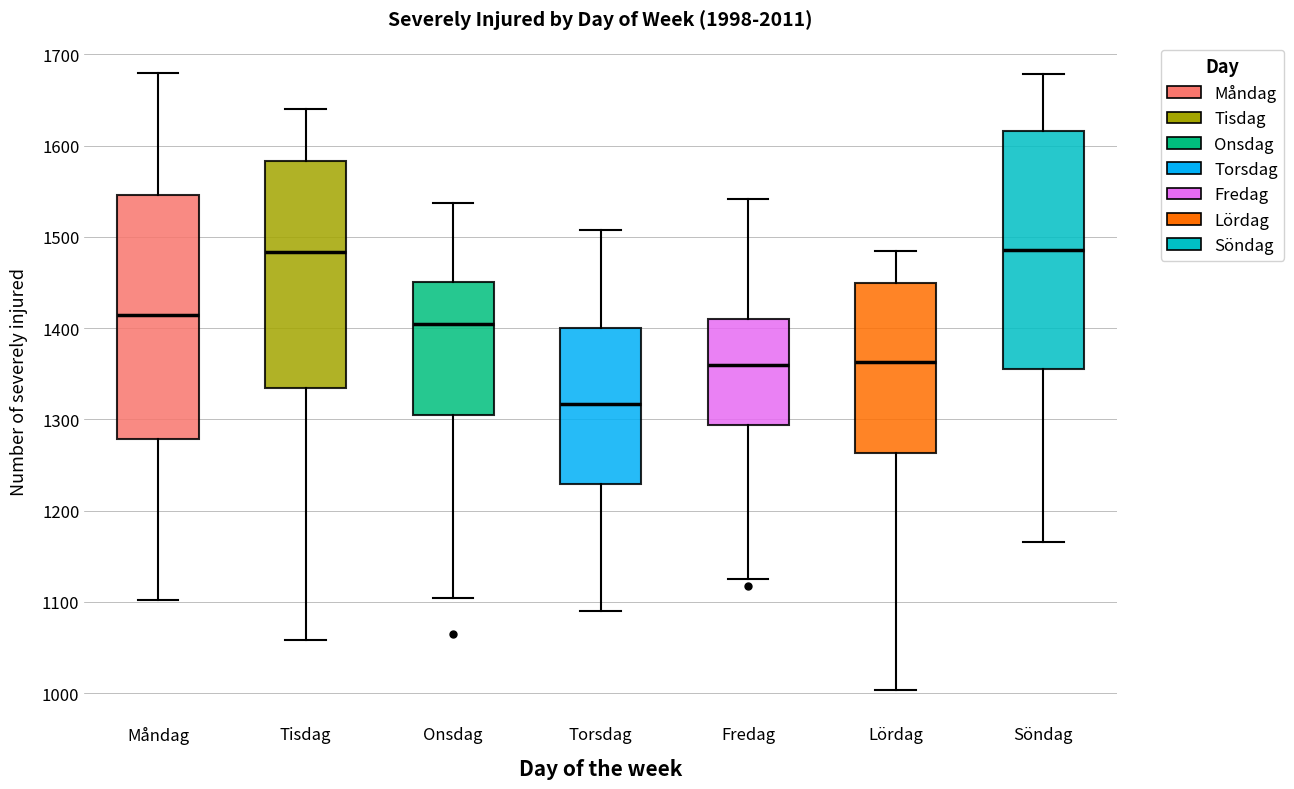

Where is the lower edge of the box for Måndag on the y-axis? The values are not printed on the chart, so give them approximately, as read against the axis.

1280